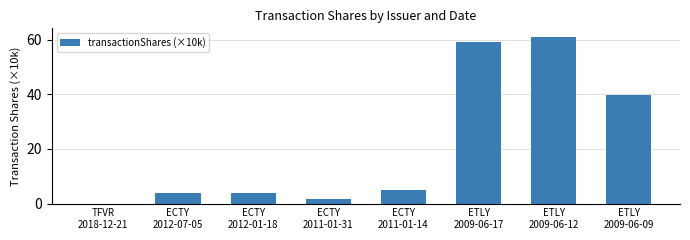

What is the sum of all values?

174.1